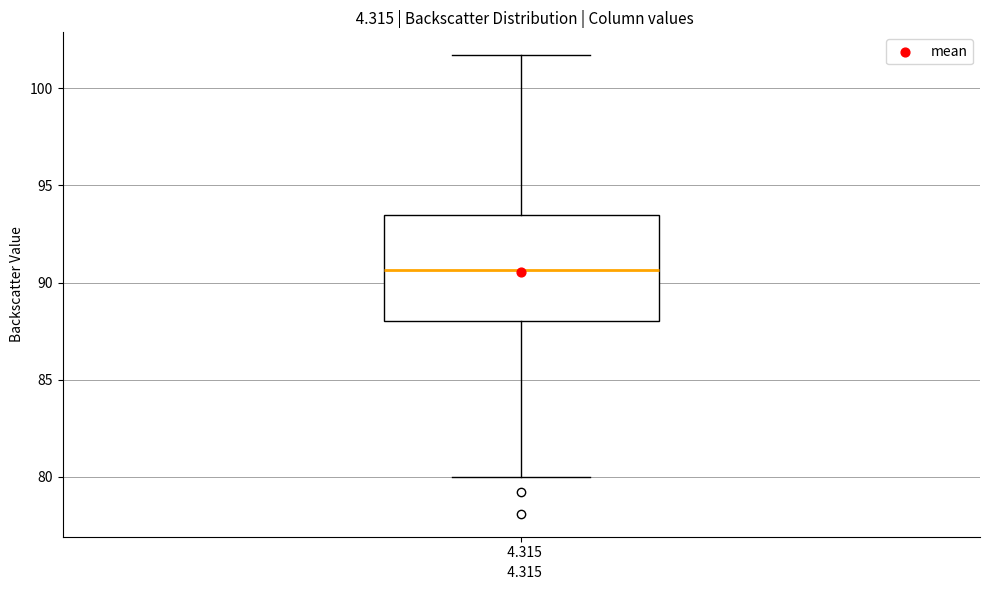

Where does the lower whisker of the box at x = 4.315 end on the y-axis? The values are not printed on the chart, so give them approximately, as read against the axis.

80.0